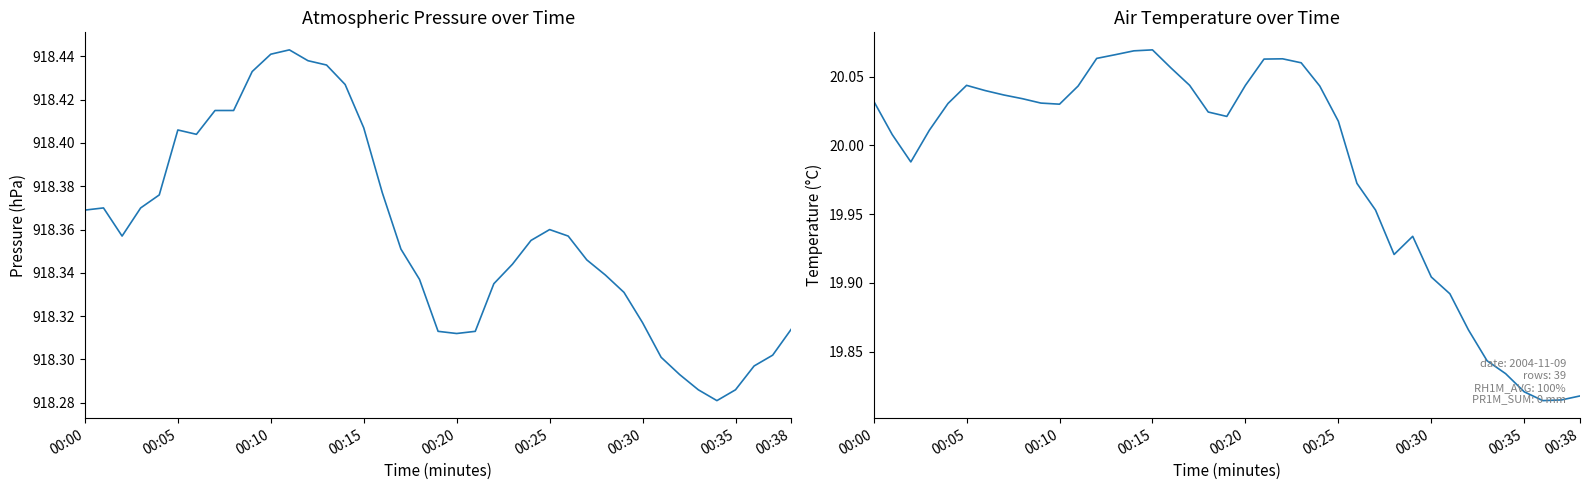

True or false: PA1M_AVG and TA1M_AVG cross at least once.

False